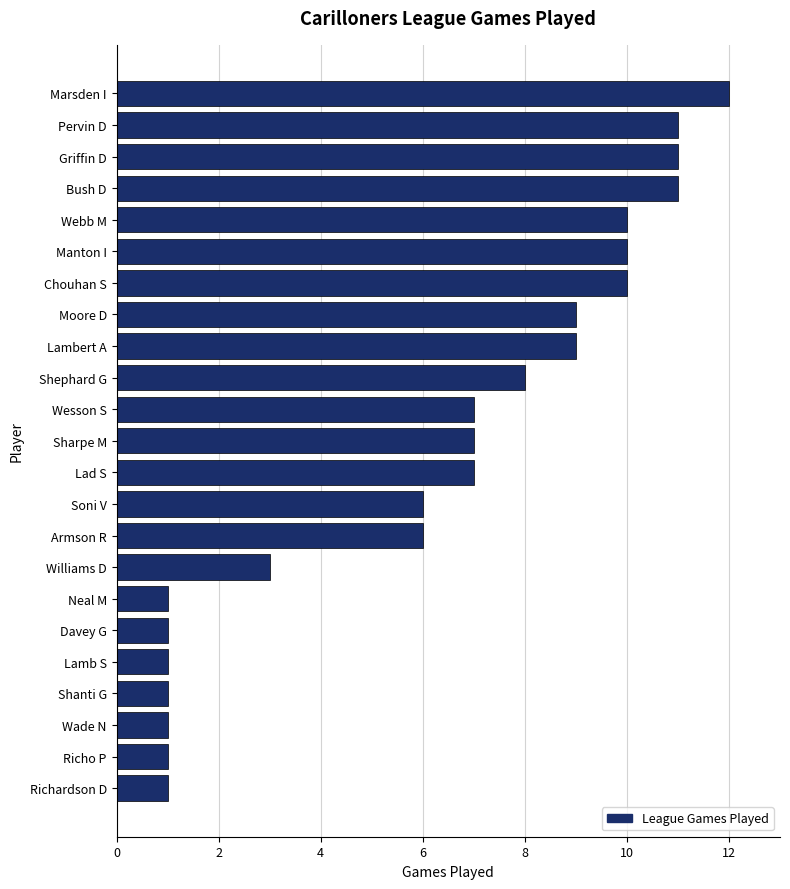

How many bars are there in total?

23